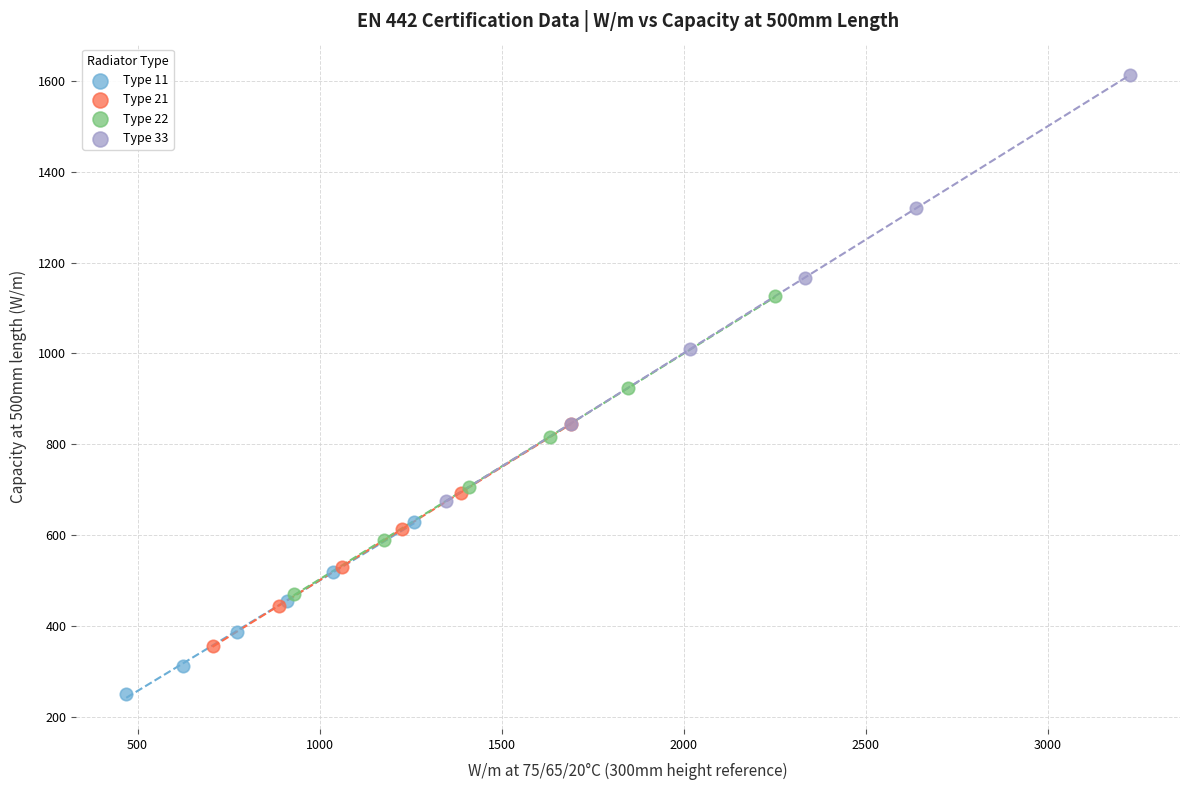

Which series has the widest spread of Y values?

Type 33